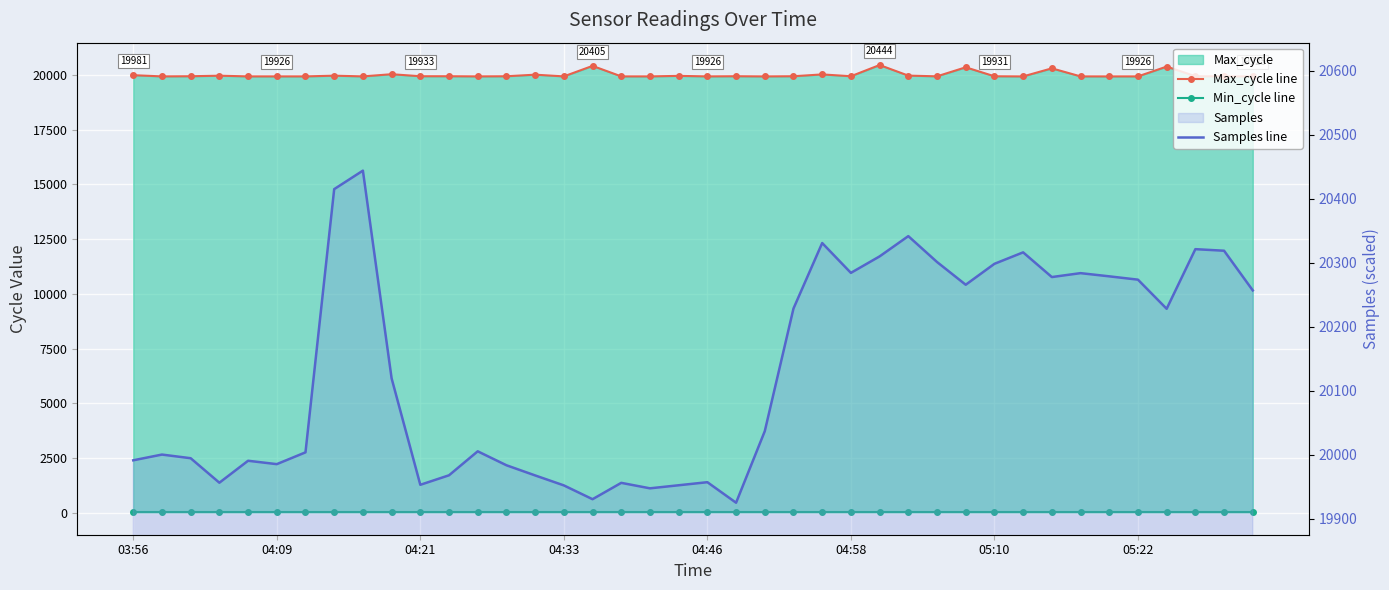

What is the maximum value for Min_cycle line?

28.0